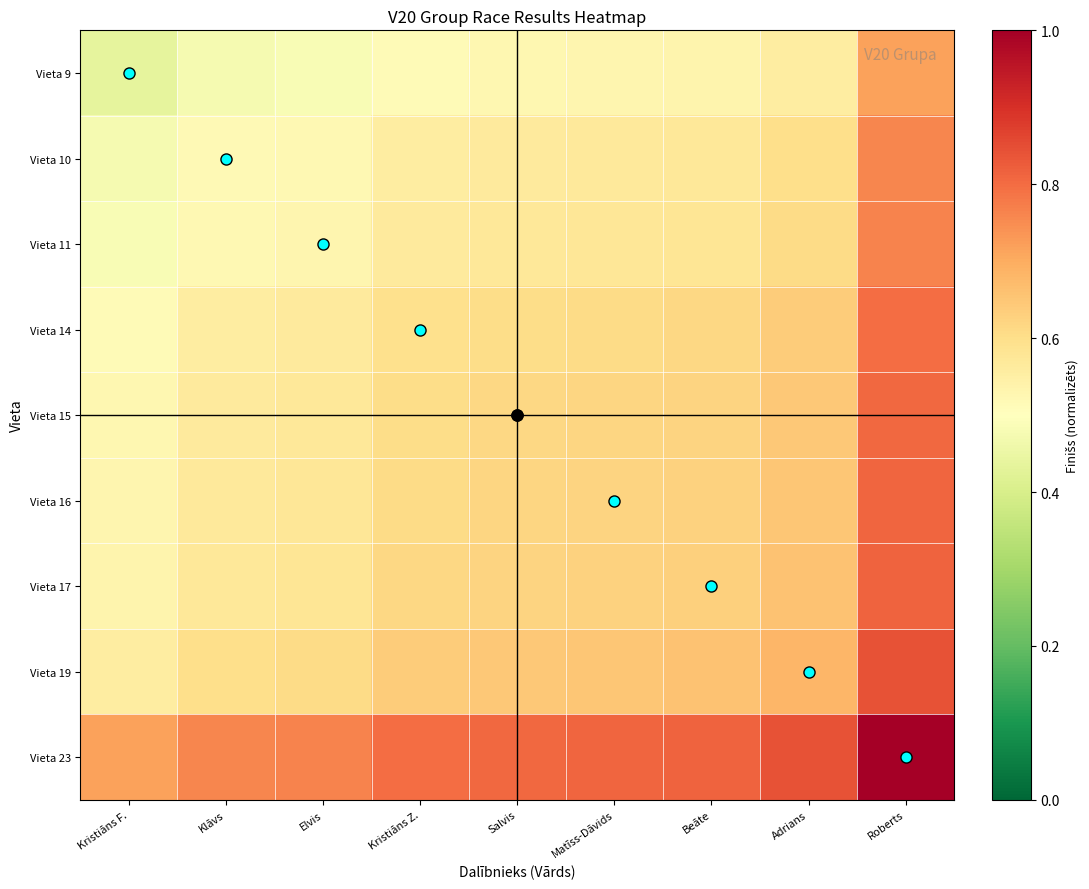

Reading left to right, what are all the values shown in this chart?

Vieta 9: Kristiāns F.=0.4	Klāvs=0.5	Elvis=0.5	Kristiāns Z.=0.5	Salvis=0.5	Matīss-Dāvids=0.5	Beāte=0.5	Adrians=0.6	Roberts=0.7
Vieta 10: Kristiāns F.=0.5	Klāvs=0.5	Elvis=0.5	Kristiāns Z.=0.6	Salvis=0.6	Matīss-Dāvids=0.6	Beāte=0.6	Adrians=0.6	Roberts=0.8
Vieta 11: Kristiāns F.=0.5	Klāvs=0.5	Elvis=0.5	Kristiāns Z.=0.6	Salvis=0.6	Matīss-Dāvids=0.6	Beāte=0.6	Adrians=0.6	Roberts=0.8
Vieta 14: Kristiāns F.=0.5	Klāvs=0.6	Elvis=0.6	Kristiāns Z.=0.6	Salvis=0.6	Matīss-Dāvids=0.6	Beāte=0.6	Adrians=0.6	Roberts=0.8
Vieta 15: Kristiāns F.=0.5	Klāvs=0.6	Elvis=0.6	Kristiāns Z.=0.6	Salvis=0.6	Matīss-Dāvids=0.6	Beāte=0.6	Adrians=0.6	Roberts=0.8
Vieta 16: Kristiāns F.=0.5	Klāvs=0.6	Elvis=0.6	Kristiāns Z.=0.6	Salvis=0.6	Matīss-Dāvids=0.6	Beāte=0.6	Adrians=0.7	Roberts=0.8
Vieta 17: Kristiāns F.=0.5	Klāvs=0.6	Elvis=0.6	Kristiāns Z.=0.6	Salvis=0.6	Matīss-Dāvids=0.6	Beāte=0.6	Adrians=0.7	Roberts=0.8
Vieta 19: Kristiāns F.=0.6	Klāvs=0.6	Elvis=0.6	Kristiāns Z.=0.6	Salvis=0.6	Matīss-Dāvids=0.7	Beāte=0.7	Adrians=0.7	Roberts=0.8
Vieta 23: Kristiāns F.=0.7	Klāvs=0.8	Elvis=0.8	Kristiāns Z.=0.8	Salvis=0.8	Matīss-Dāvids=0.8	Beāte=0.8	Adrians=0.8	Roberts=1.0